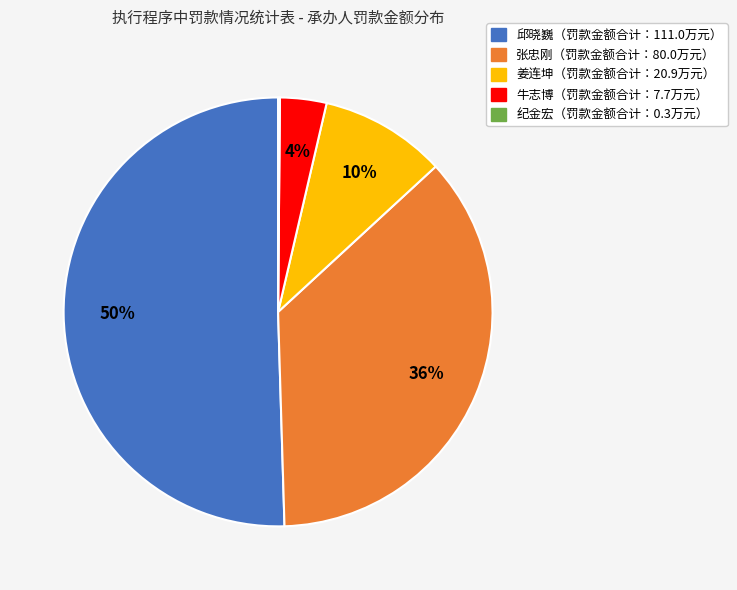

To the nearest percent, what is the average slice percentage?

20%